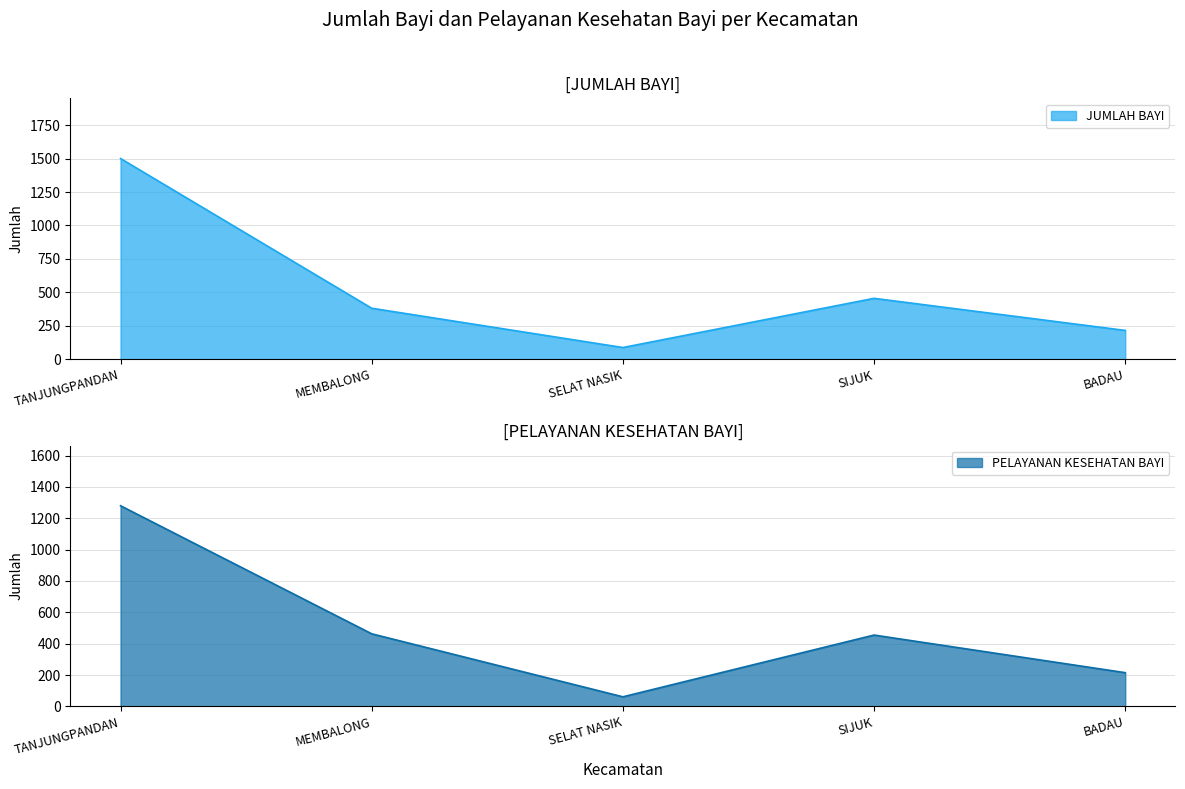

How many times do PELAYANAN KESEHATAN BAYI and JUMLAH BAYI cross each other?

2